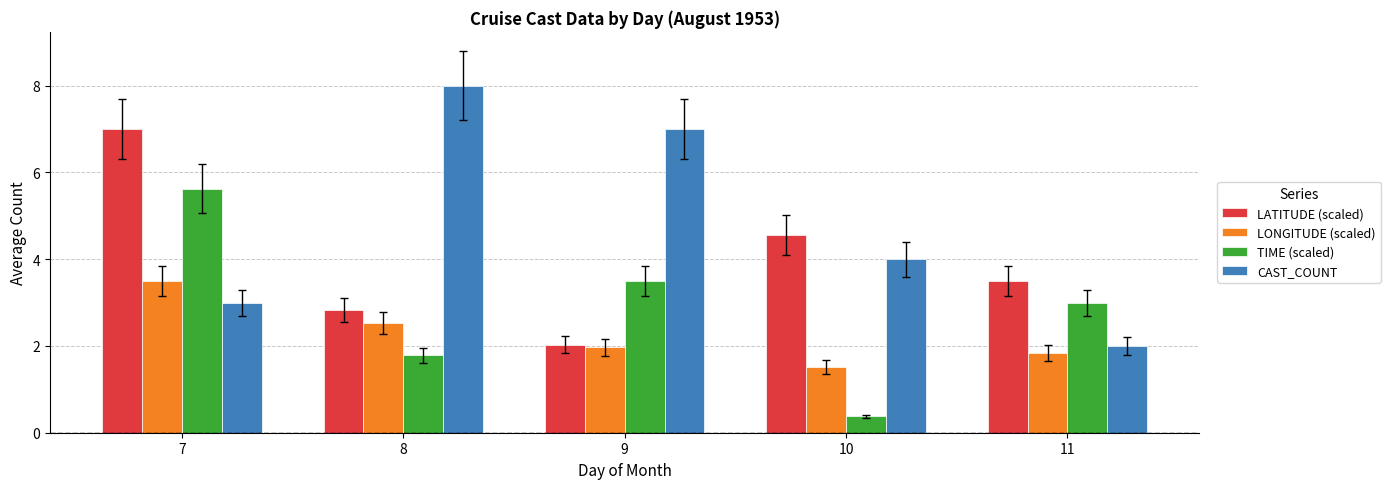

Which series has the widest spread of values?

CAST_COUNT